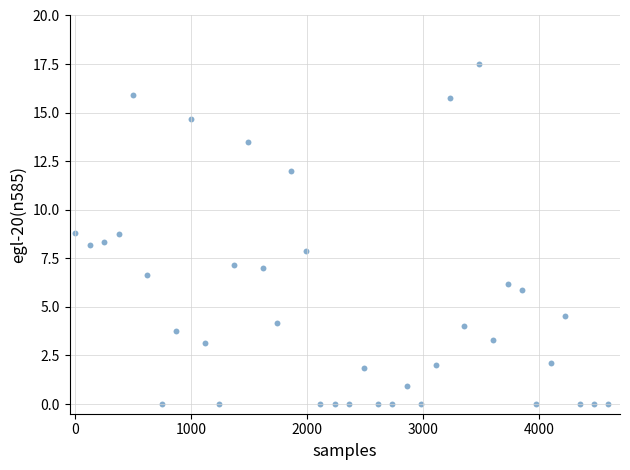

What is the range of X values (max minus min)?

4600.0